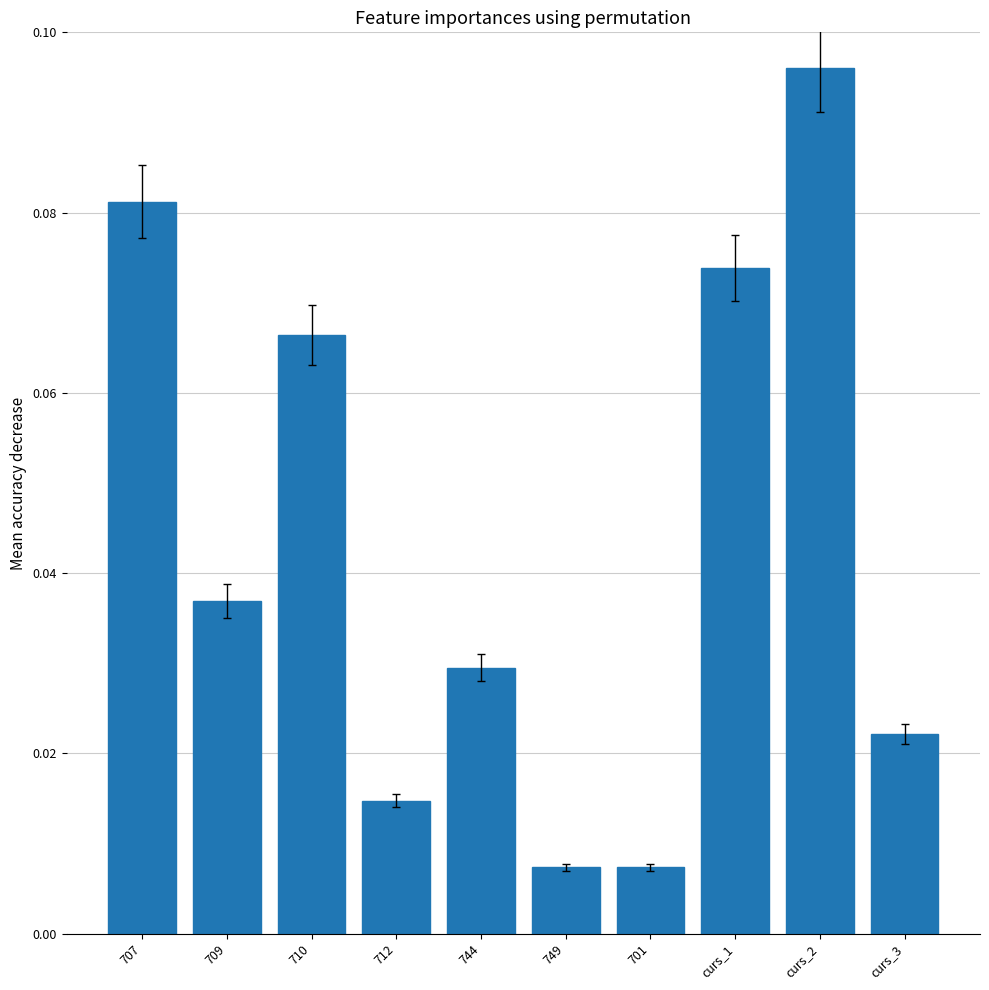

How many bars are there in total?

10